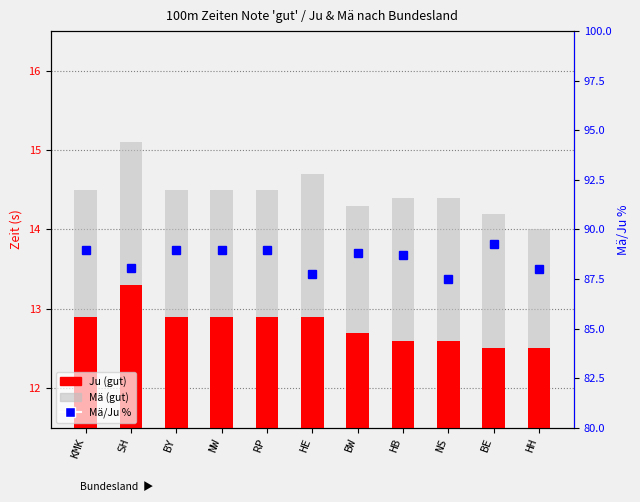

Are the bars horizontal?

No